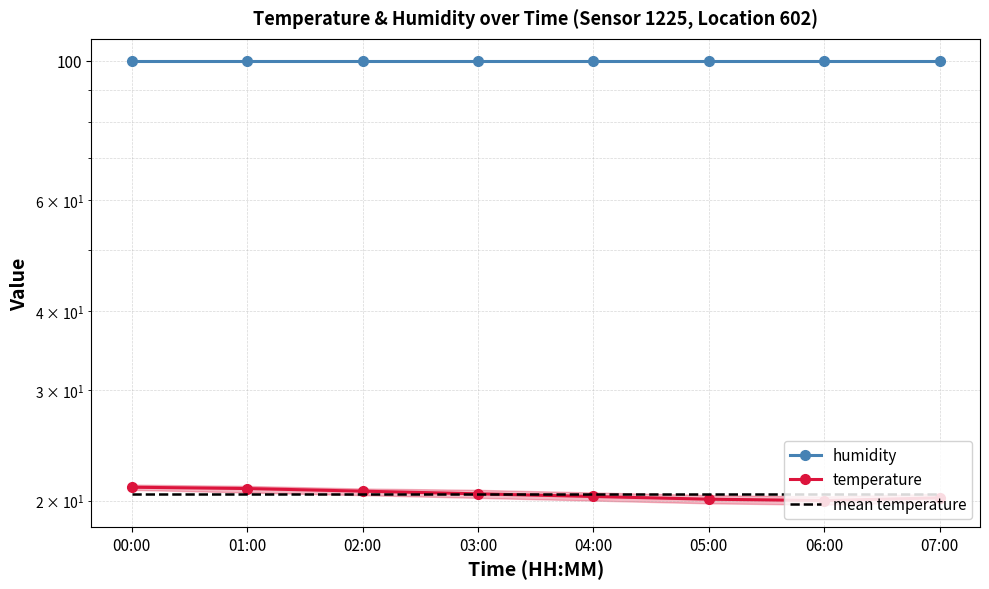

True or false: temperature and humidity cross at least once.

False